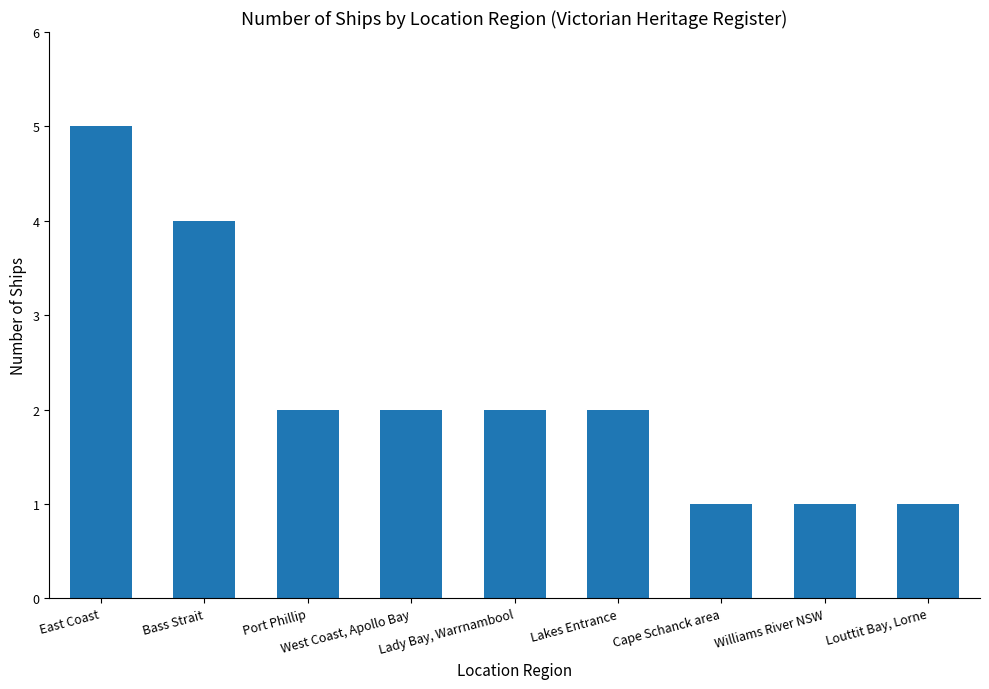

What position from the left is Cape Schanck area?

7